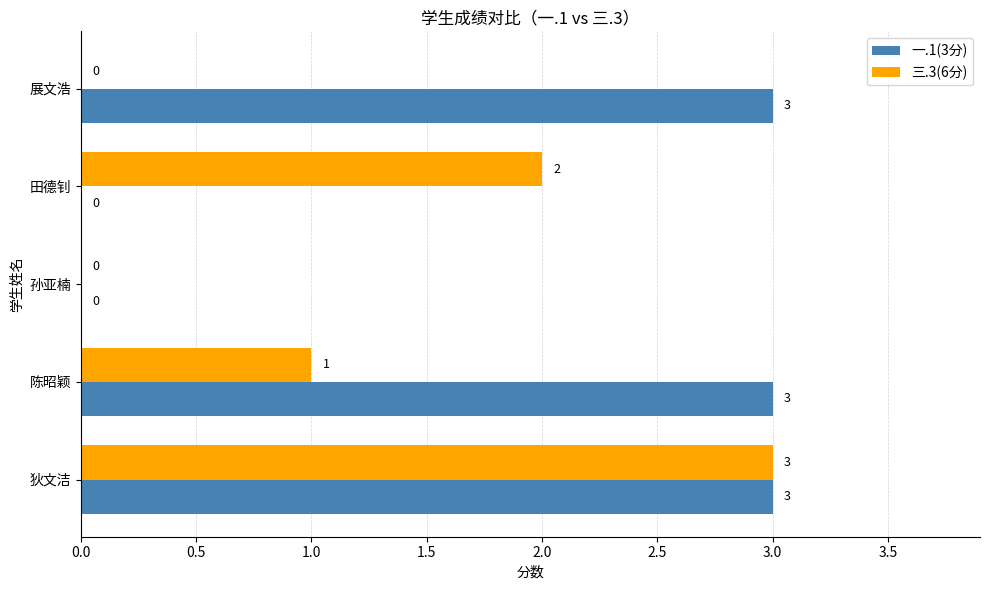

At which category is the sum across all series the highest?

狄文洁